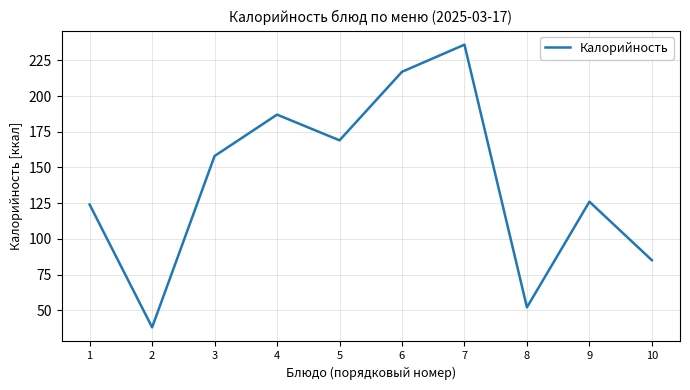

Where is the data nearest to the value 137?

9